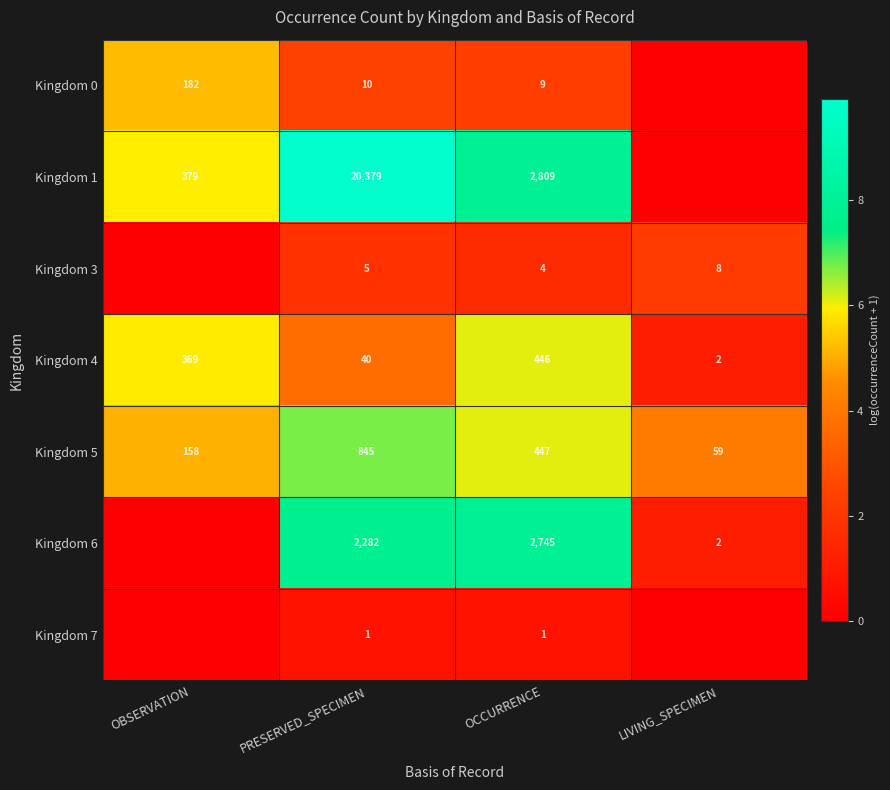

What is the total value across all series at PRESERVED_SPECIMEN?

23562